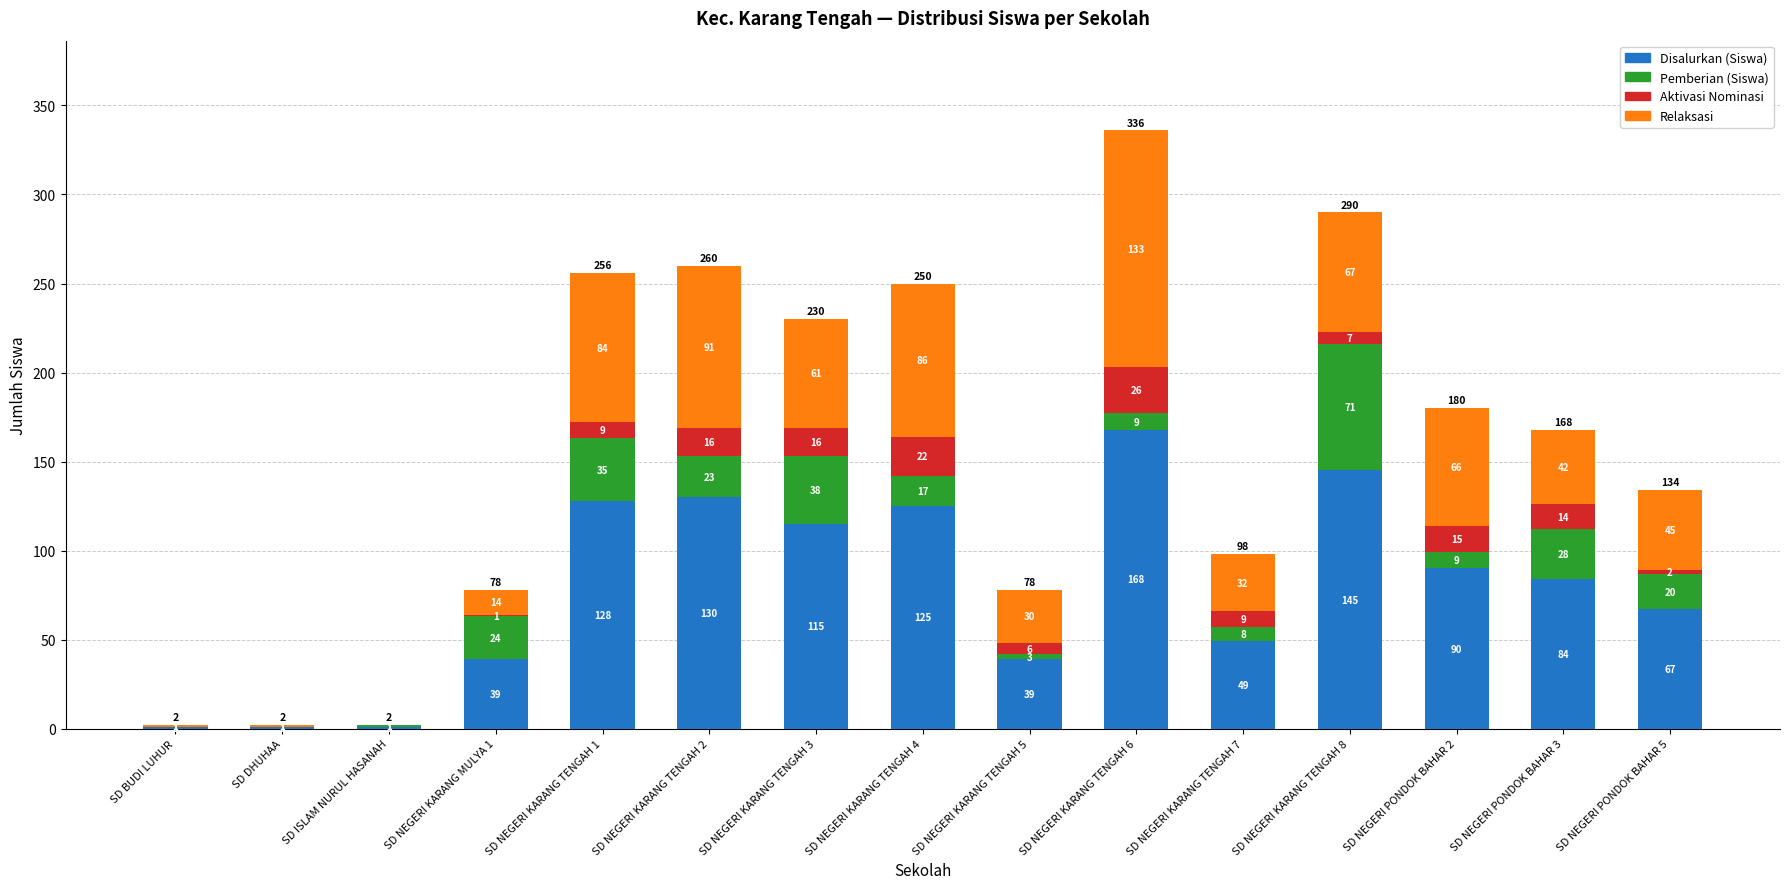

The Disalurkan (Siswa) series shows 74 at SD NEGERI KARANG TENGAH 7. True or false?

False